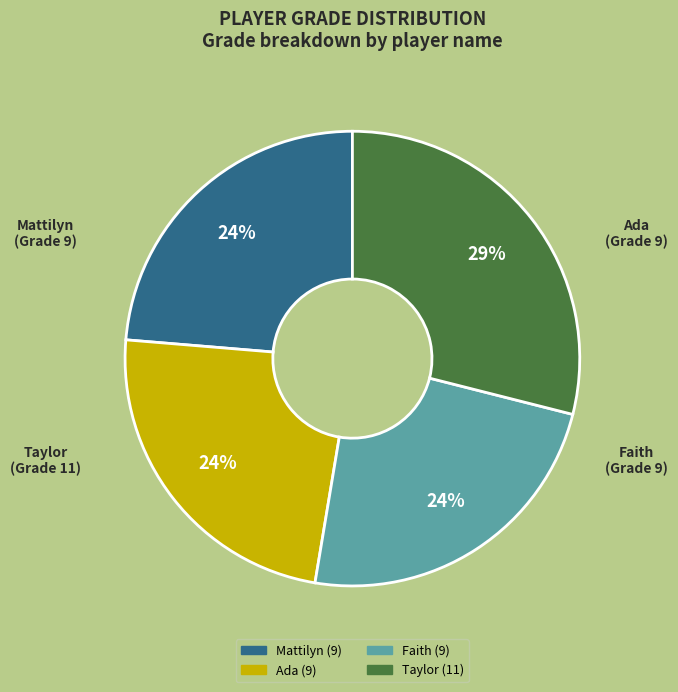

What is the ratio of the value at Mattilyn (9) to the value at Ada (9)?

1.0